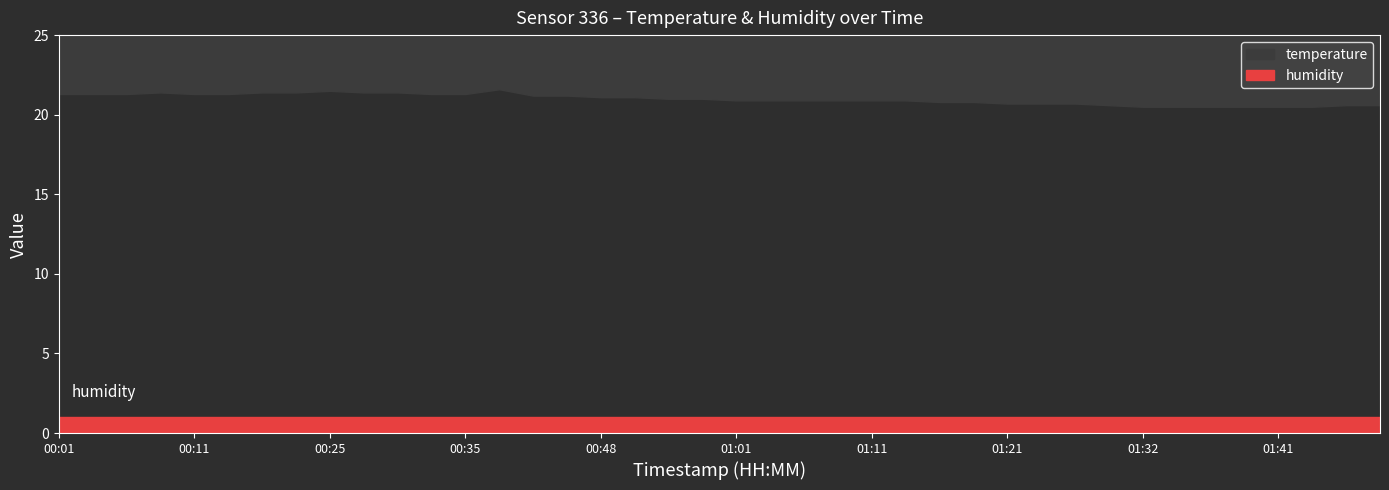

What is the label of the 24th point from the right?

00:48